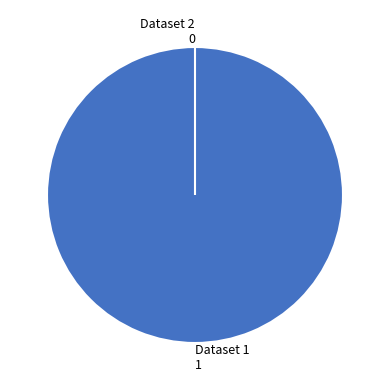

What is the change in value from 60d201ec0781901deb63327d to 649b7f17078190f8a5e7718f?

-1